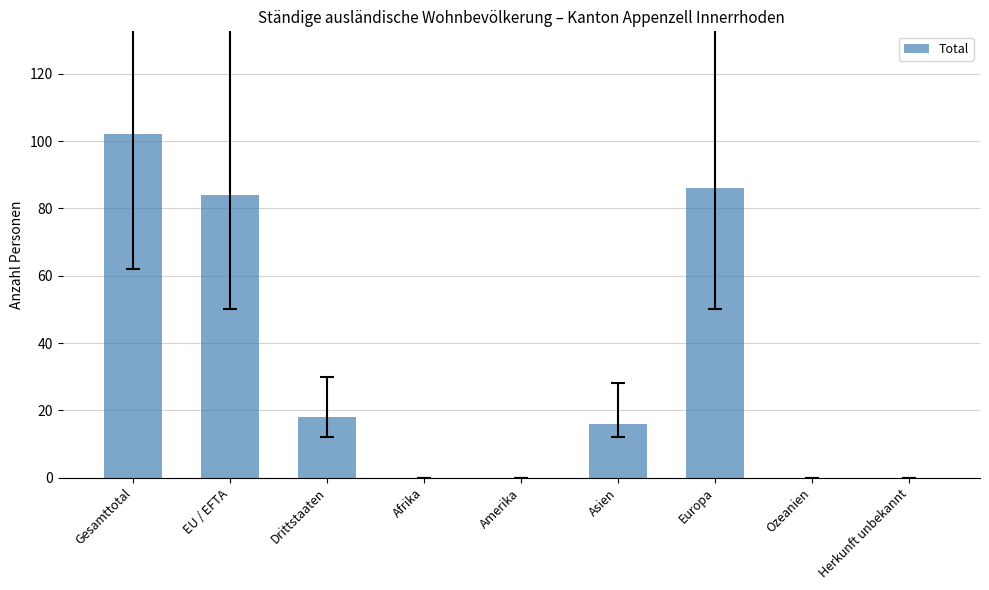

The value at Europa is 41. True or false?

False